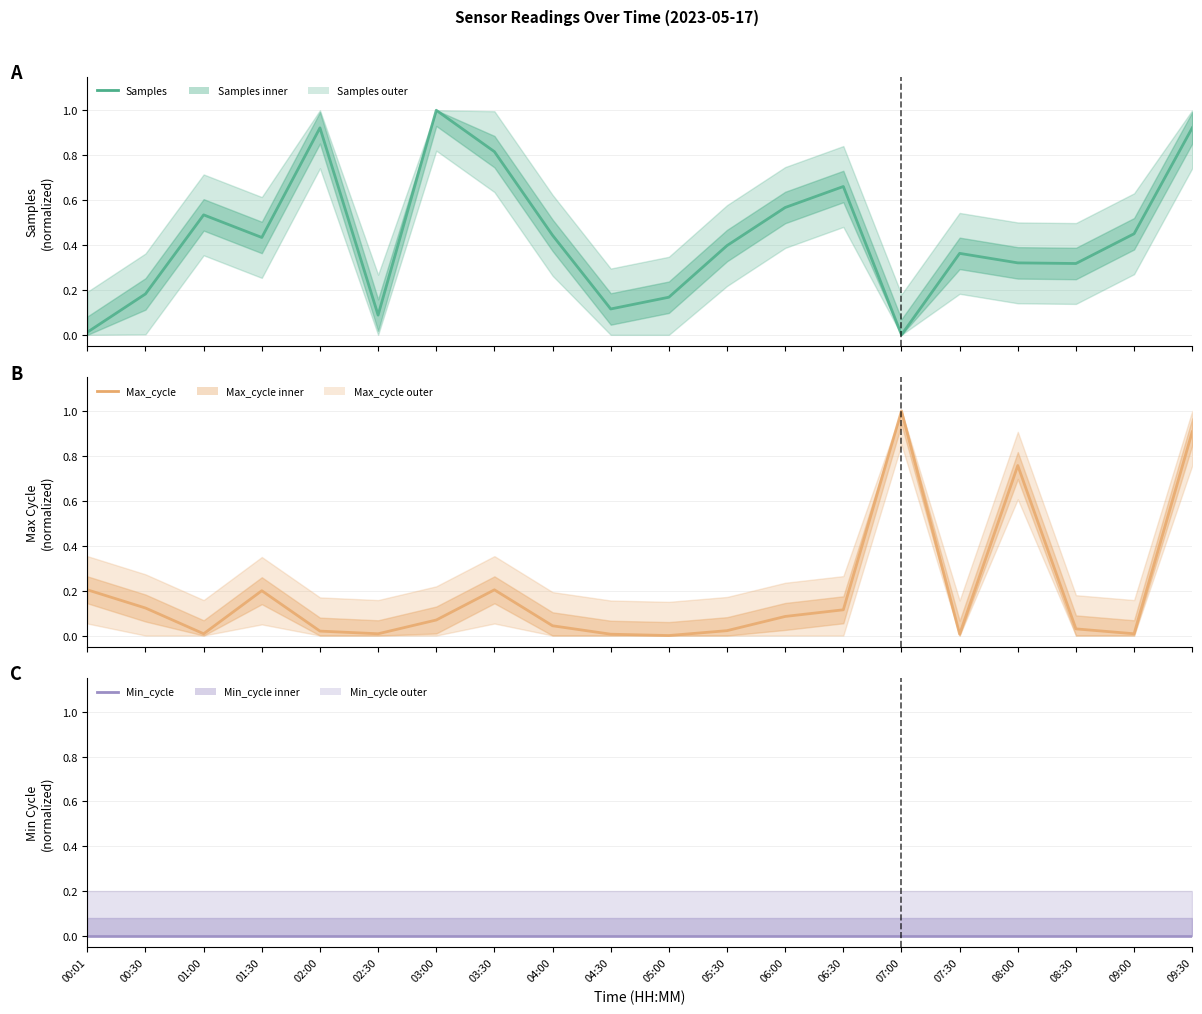

Where is Max_cycle nearest to the value 0?

05:00